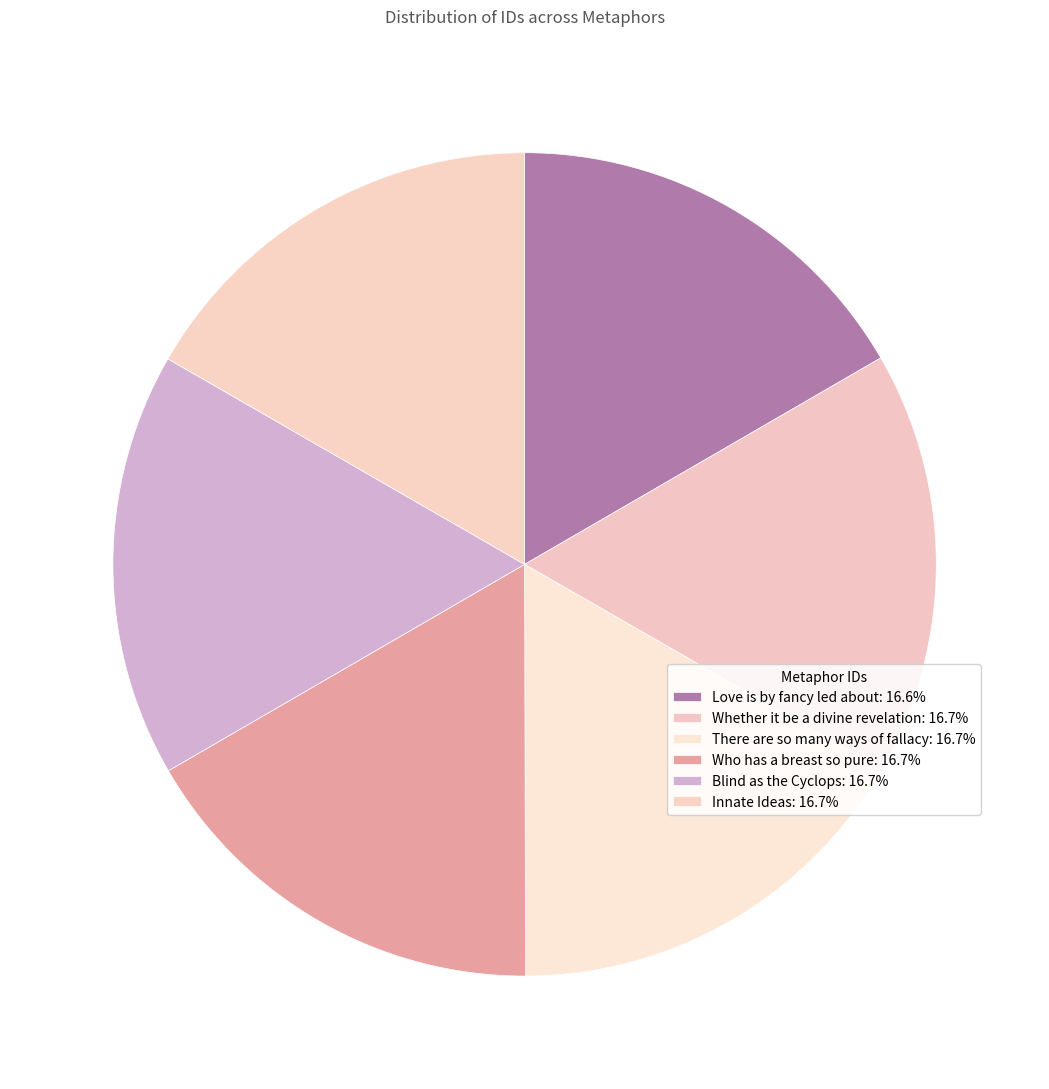

Which has a higher value, Blind as the Cyclops or Innate Ideas?

Innate Ideas